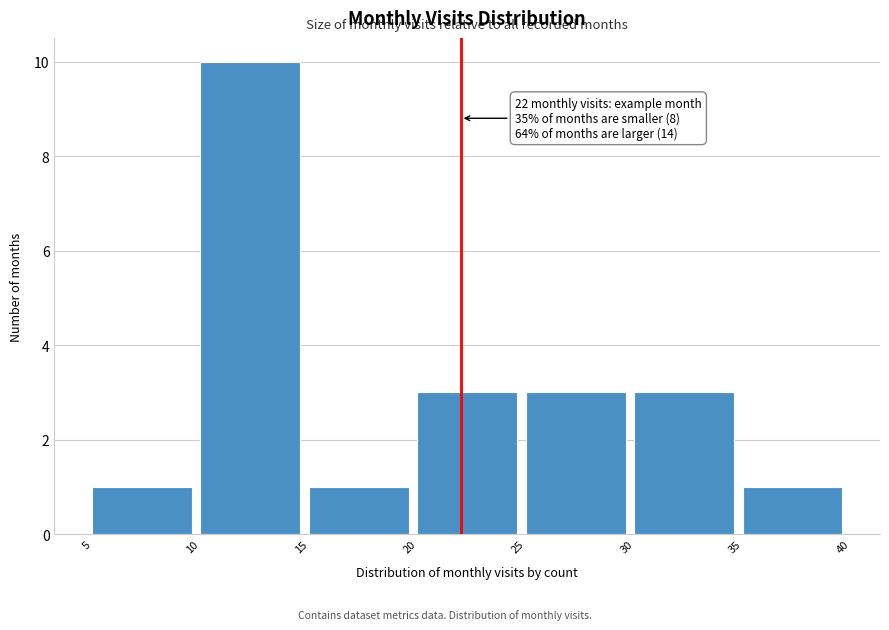

Which range on the x-axis has the tallest bar?

10 to 15